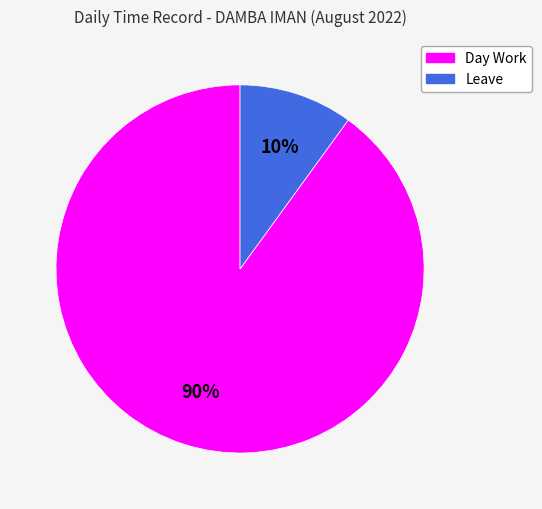

What percentage is the Leave slice, to the nearest percent?

10%